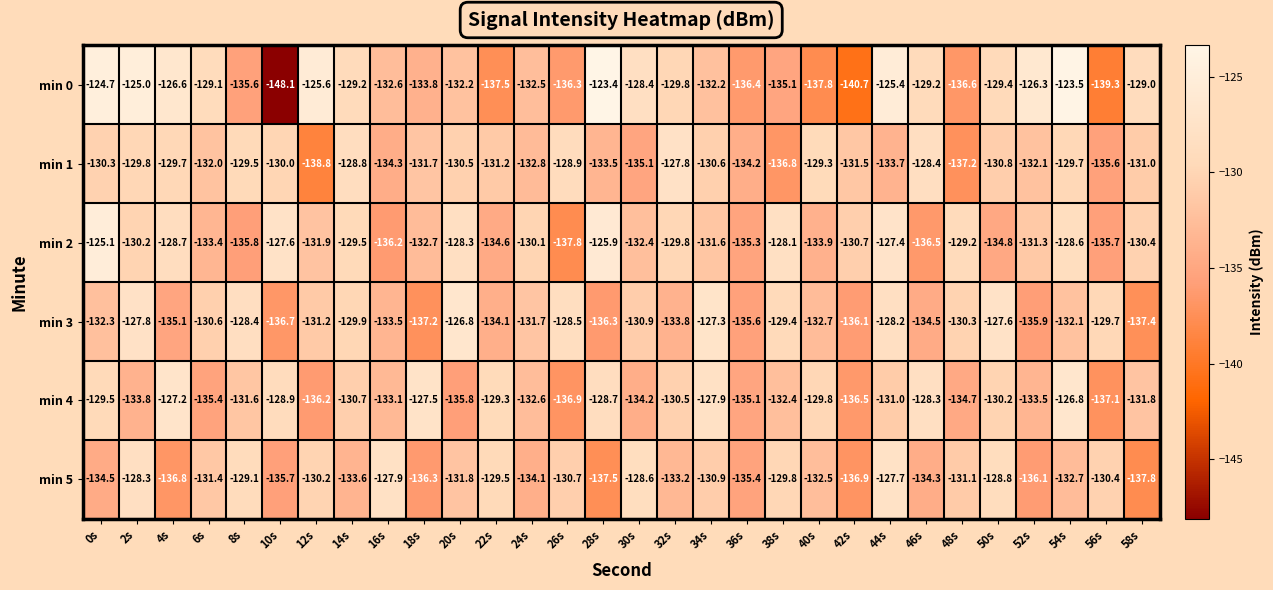

Rank the series at 22s from lowest to highest value.

min 0, min 2, min 3, min 1, min 5, min 4